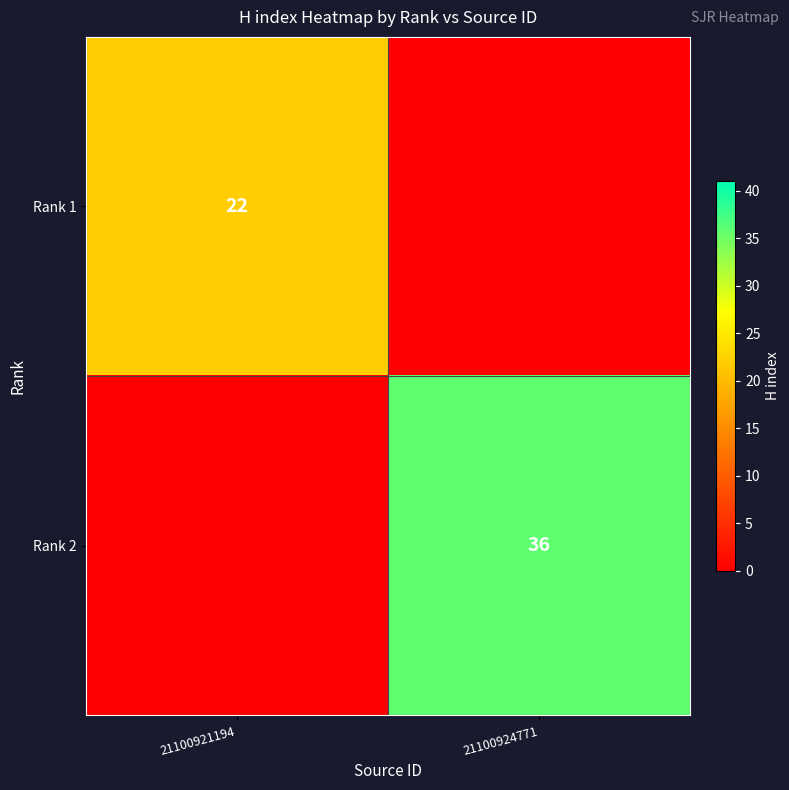

The Rank 2 series shows 15 at 21100924771. True or false?

False